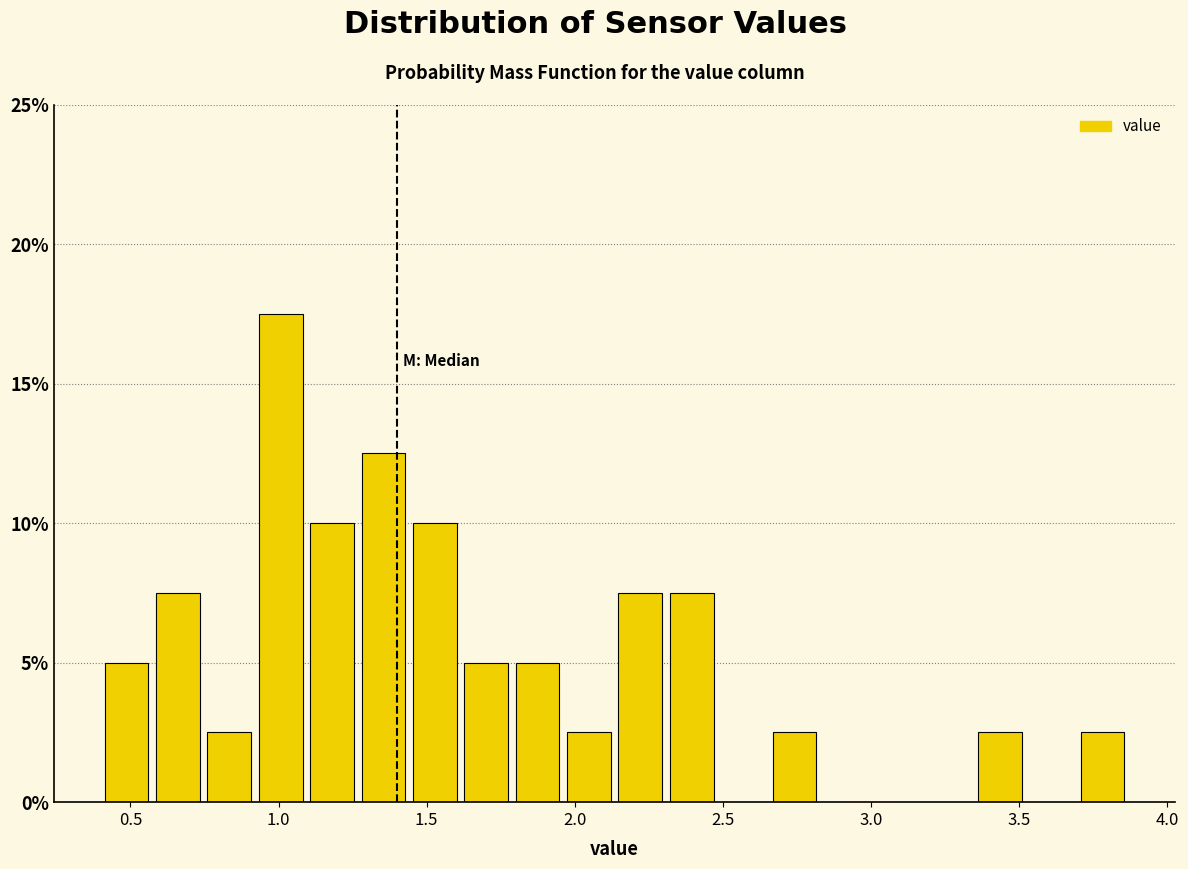

Read against the x-axis, roughly where is the centre of the tallest bar?

1.00